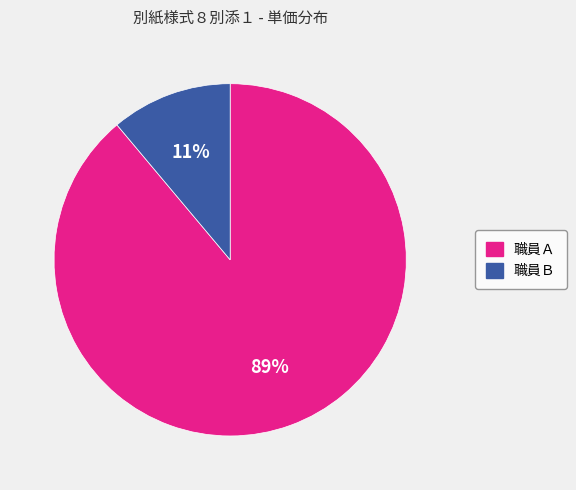

Which category has the biggest portion of the pie?

職員Ａ